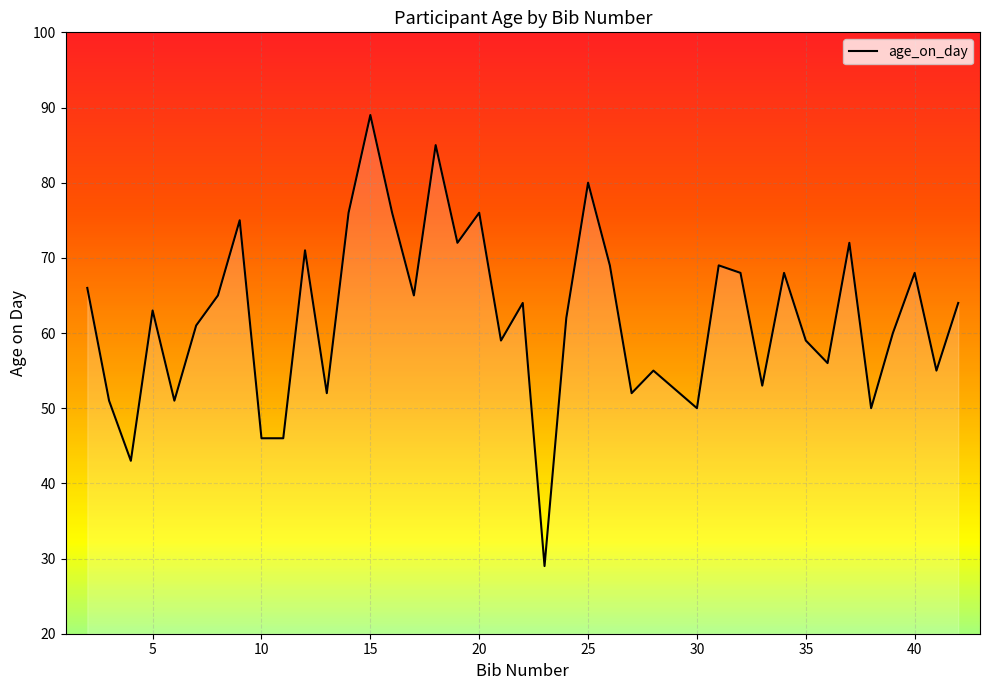

What is the maximum value shown in the chart?

89